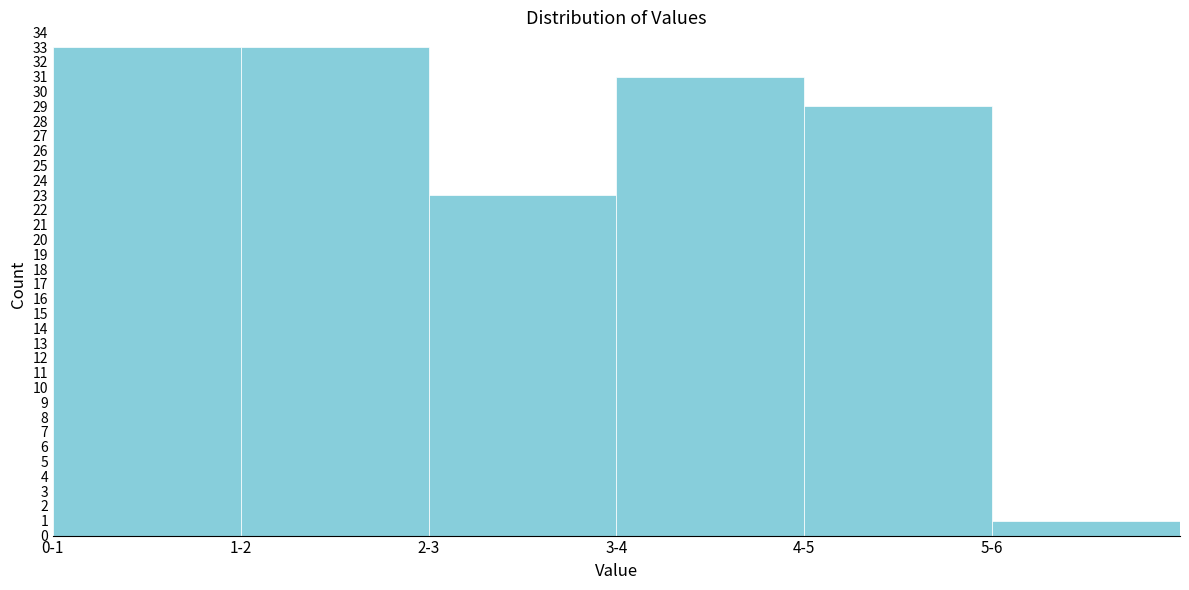

Reading left to right, list all the values displayed in this chart.

0-1=33	1-2=33	2-3=23	3-4=31	4-5=29	5-6=1